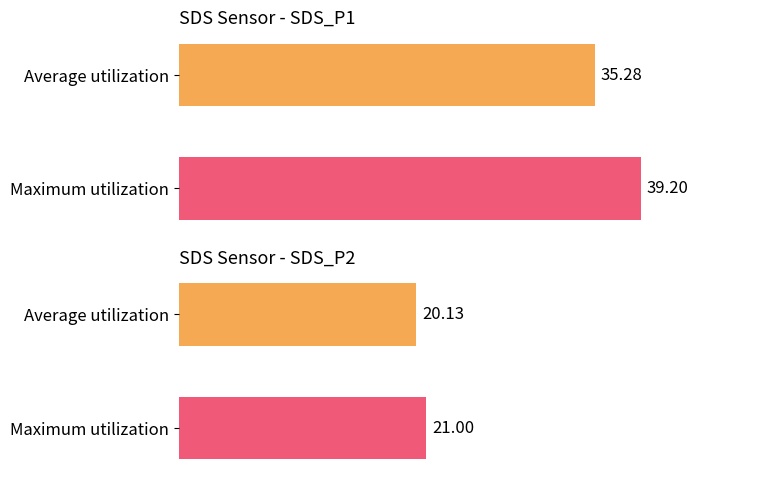

Which series has the largest total across all categories?

SDS_P1